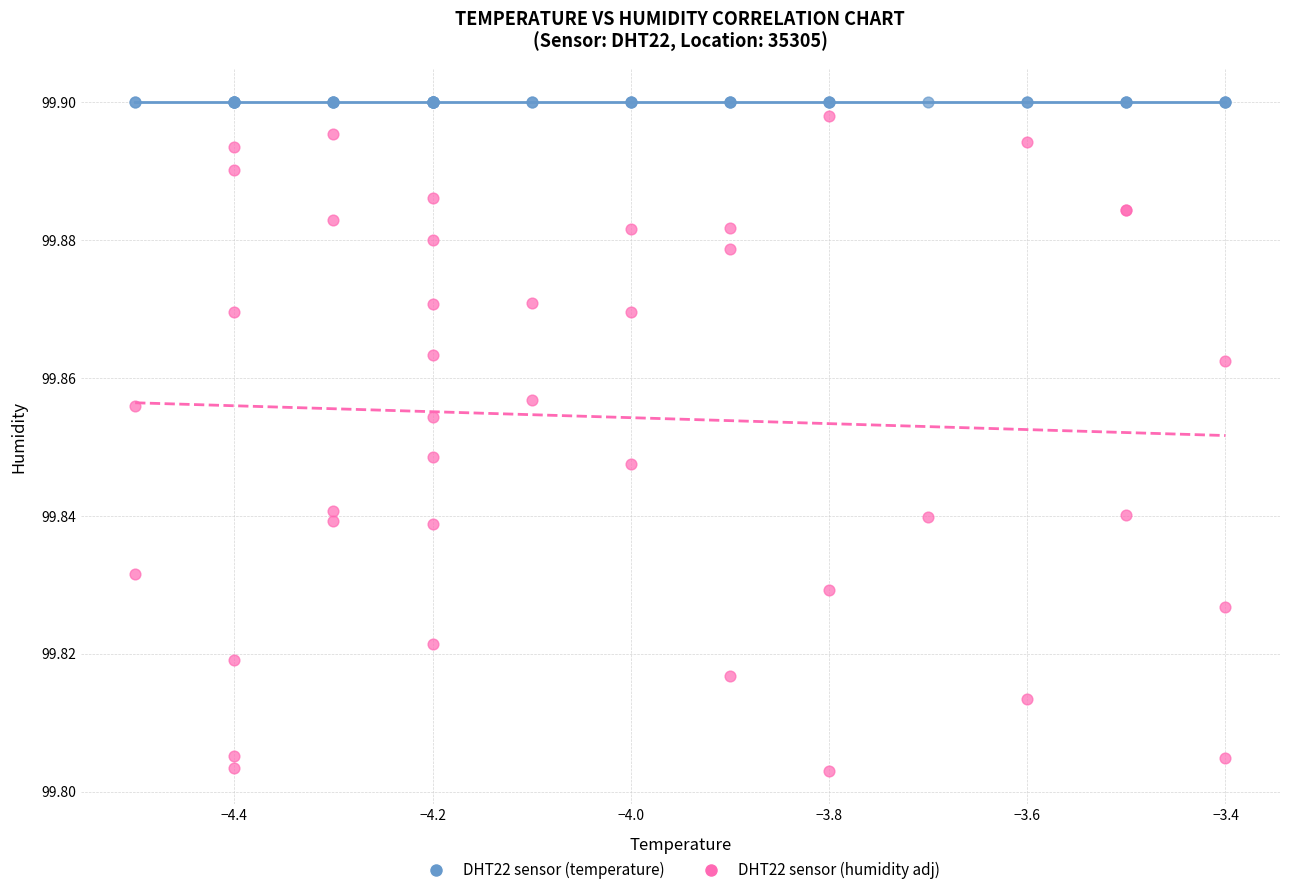

Which series reaches the maximum Y coordinate?

DHT22 sensor (temperature)